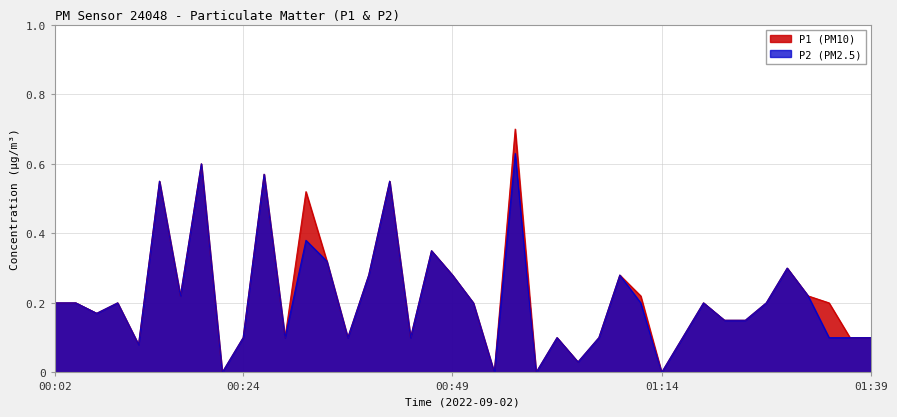

Reading left to right, list all the values displayed in this chart.

P1: 0.2	0.2	0.2	0.2	0.1	0.6	0.2	0.6	0.0	0.1	0.6	0.1	0.5	0.3	0.1	0.3	0.6	0.1	0.3	0.3	0.2	0.0	0.7	0.0	0.1	0.0	0.1	0.3	0.2	0.0	0.1	0.2	0.1	0.1	0.2	0.3	0.2	0.2	0.1	0.1
P2: 0.2	0.2	0.2	0.2	0.1	0.6	0.2	0.6	0.0	0.1	0.6	0.1	0.4	0.3	0.1	0.3	0.6	0.1	0.3	0.3	0.2	0.0	0.6	0.0	0.1	0.0	0.1	0.3	0.2	0.0	0.1	0.2	0.1	0.1	0.2	0.3	0.2	0.1	0.1	0.1